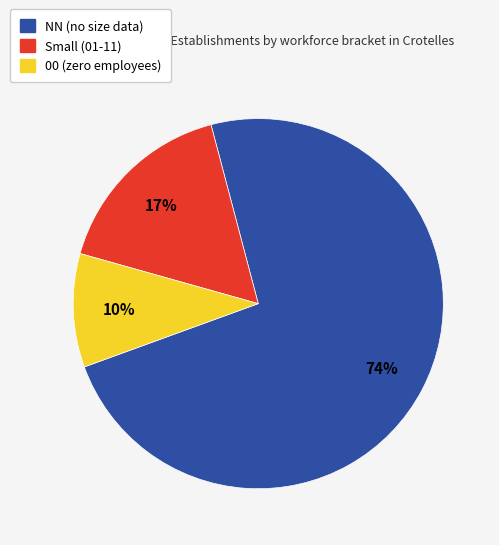

To the nearest percent, what is the average slice percentage?

33%